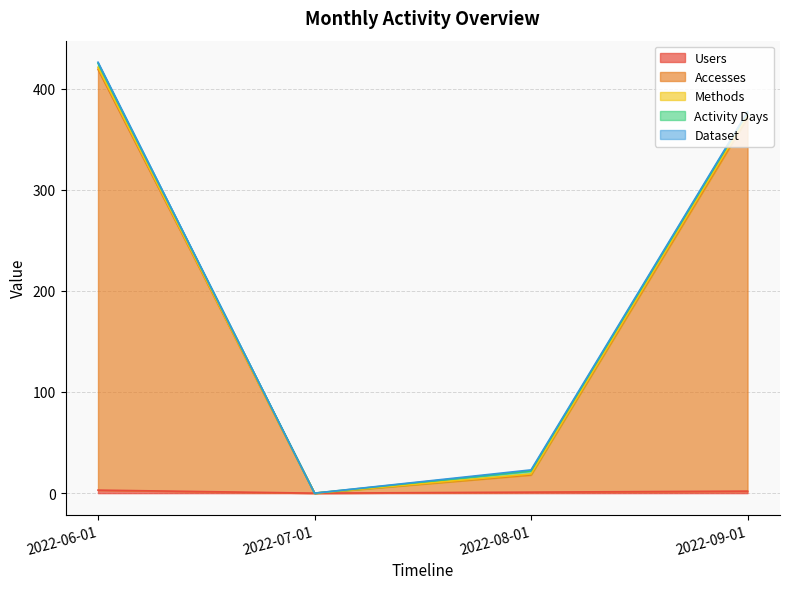

Rank the categories by Activity Days value from highest to lowest.

2022-06-01, 2022-08-01, 2022-09-01, 2022-07-01